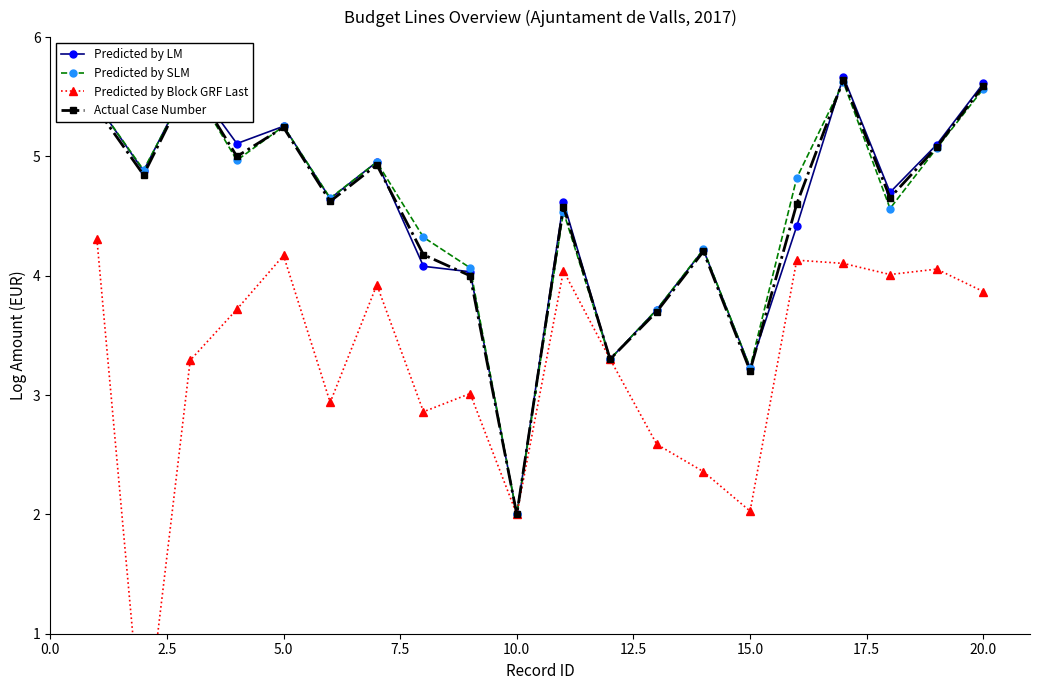

How many lines are shown in the chart?

4